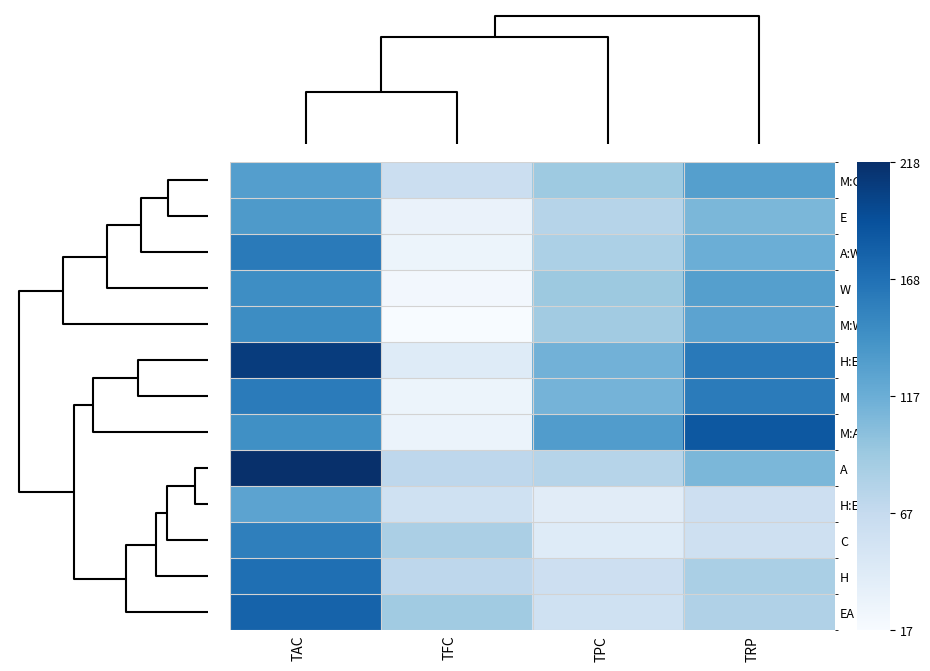

What is the minimum value shown in the chart?

16.8